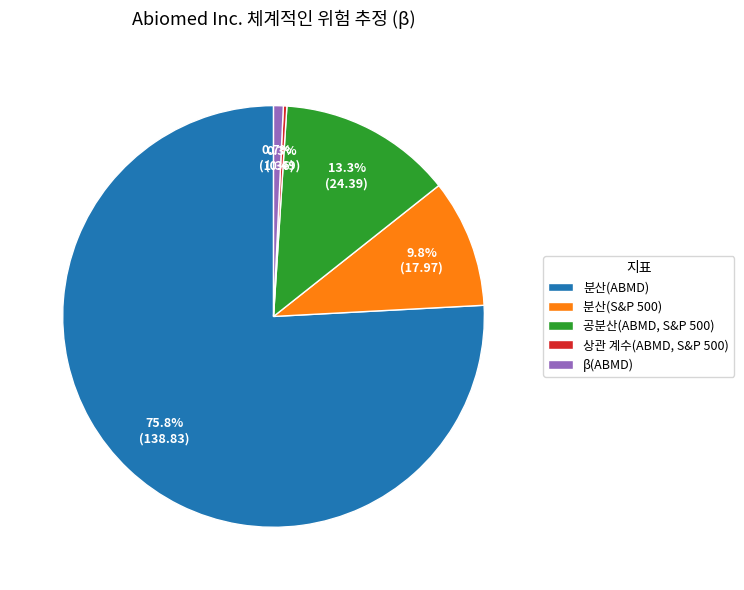

Do β(ABMD) and 분산(ABMD) together represent more than half of the pie?

Yes